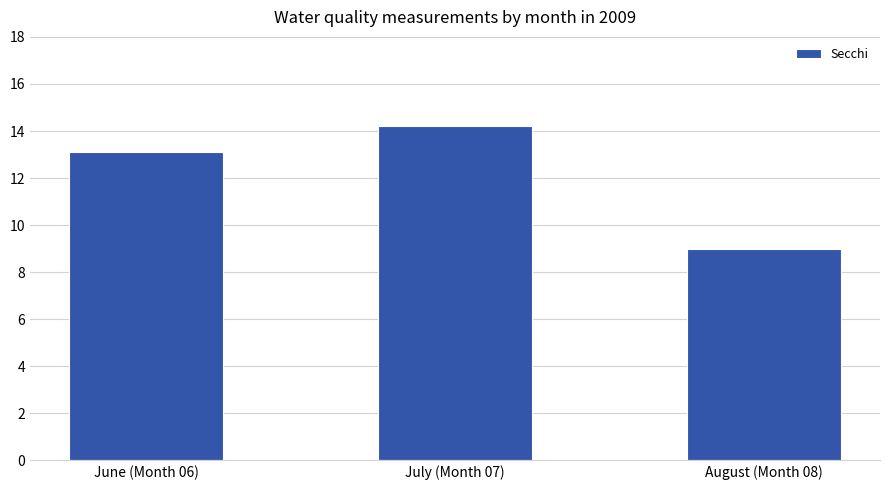

How many data points are above 13?

2